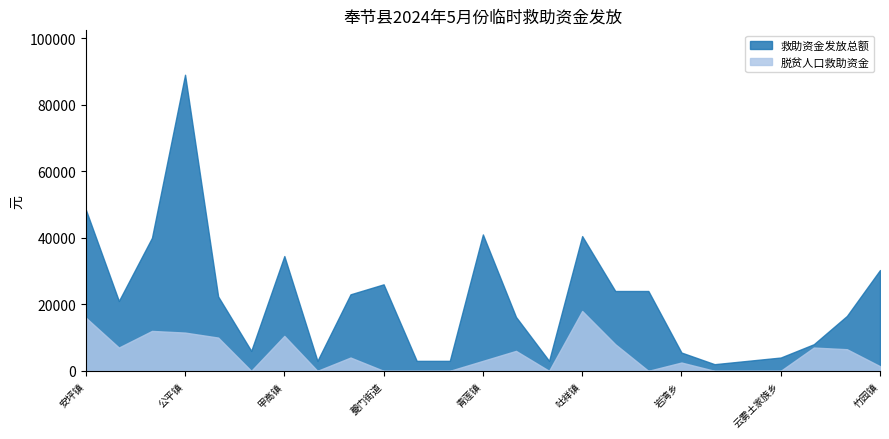

What is the average value of the 救助资金发放总额 series?

21494